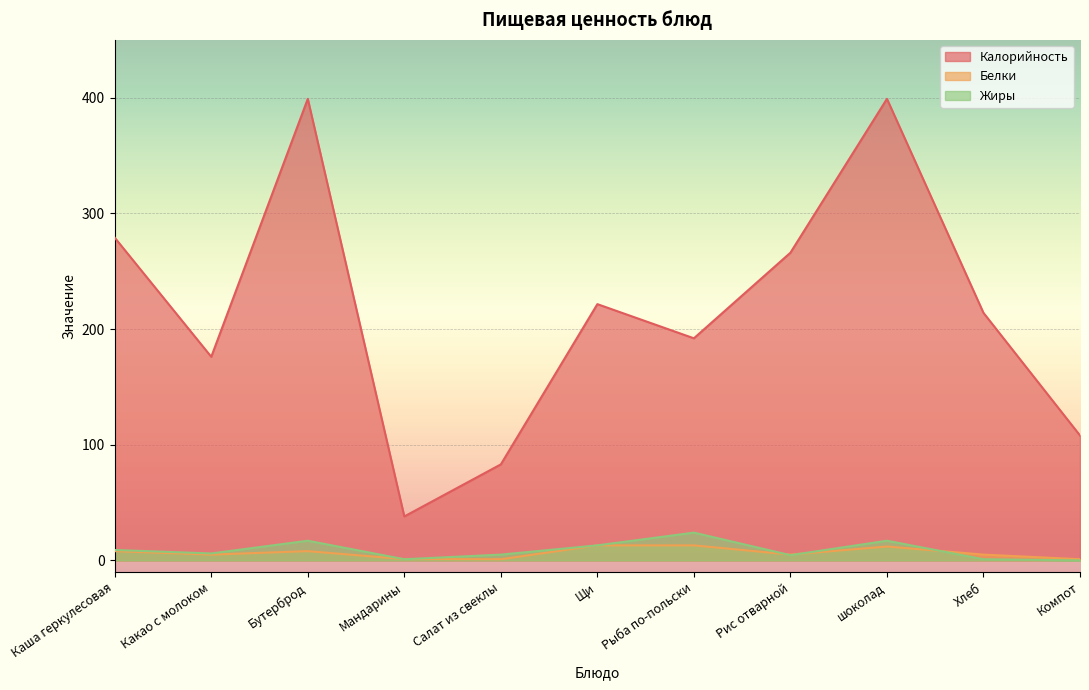

What is the sum of the Белки values at шоколад and Каша геркулесовая?

20.0